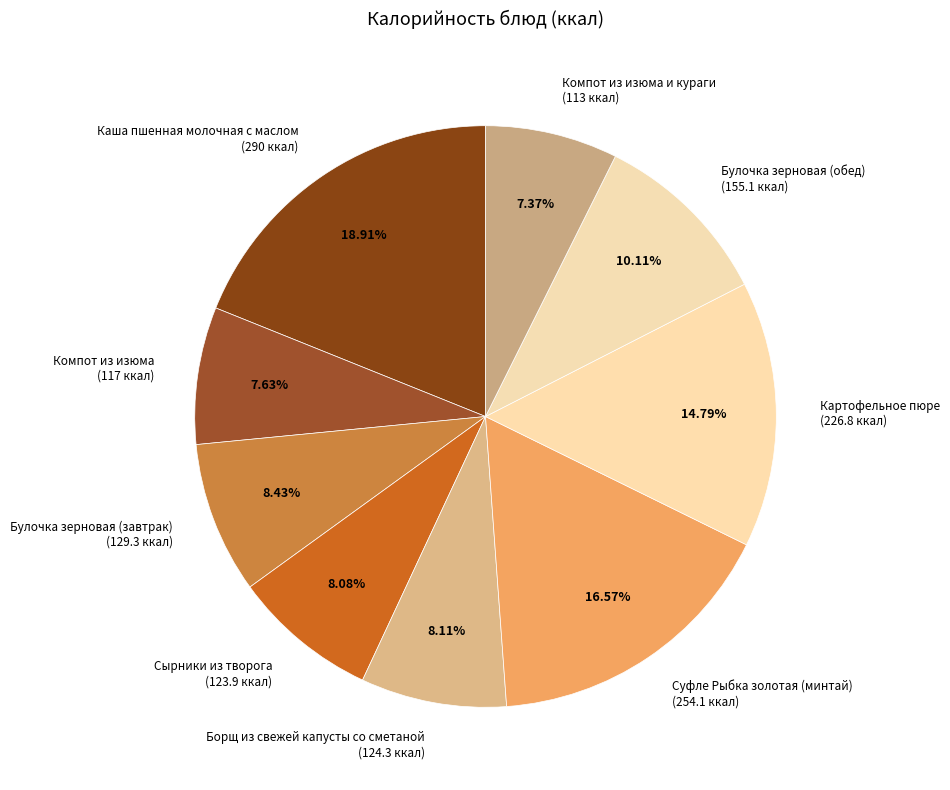

How many slices are in this pie chart?

9